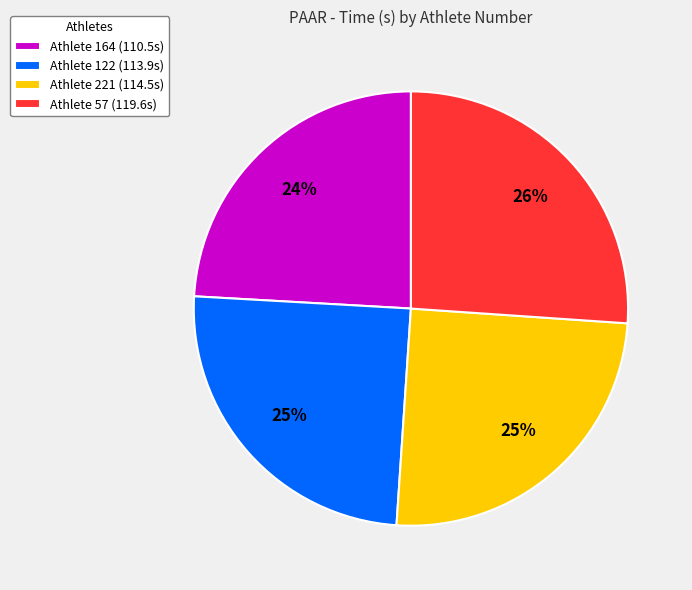

Count the number of slices in the pie.

4